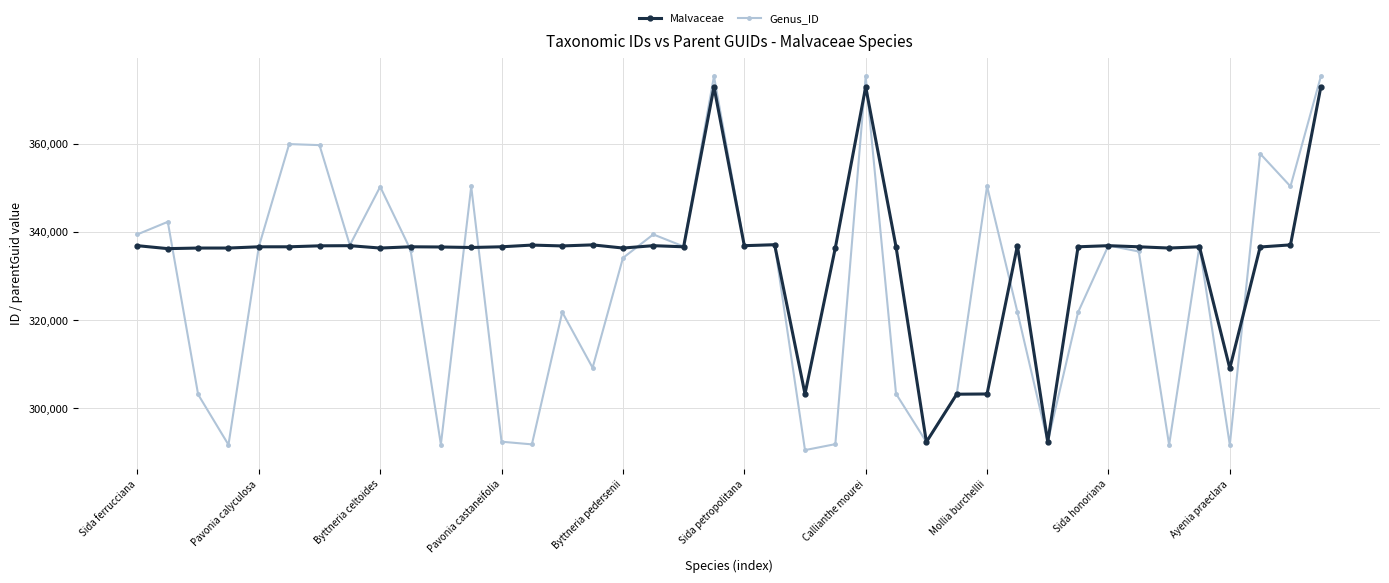

True or false: Genus_ID has more than 0 interior local peaks.

True